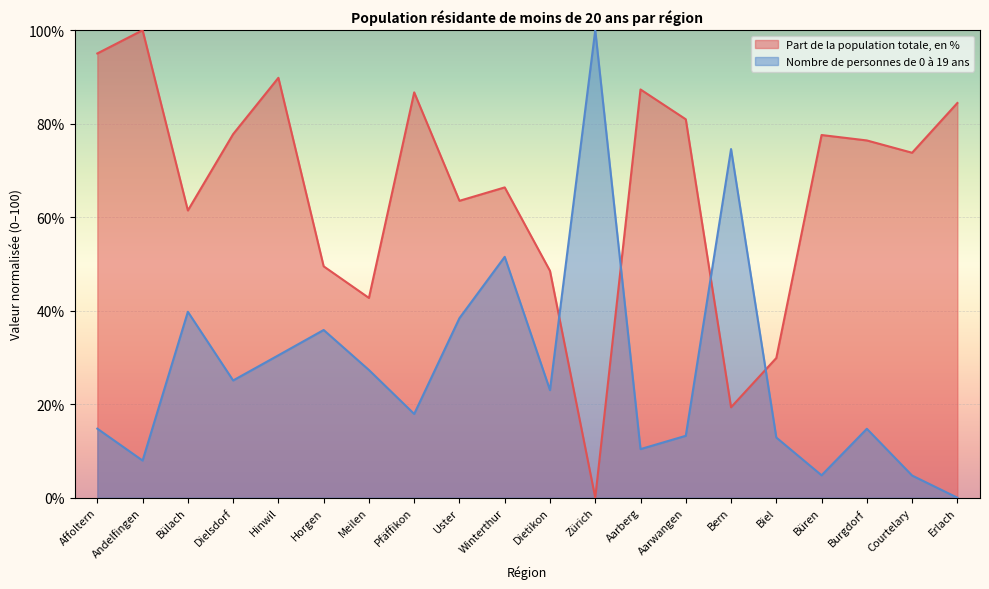

True or false: Part de la population totale, en % has more than 2 points higher than both neighbors.

True